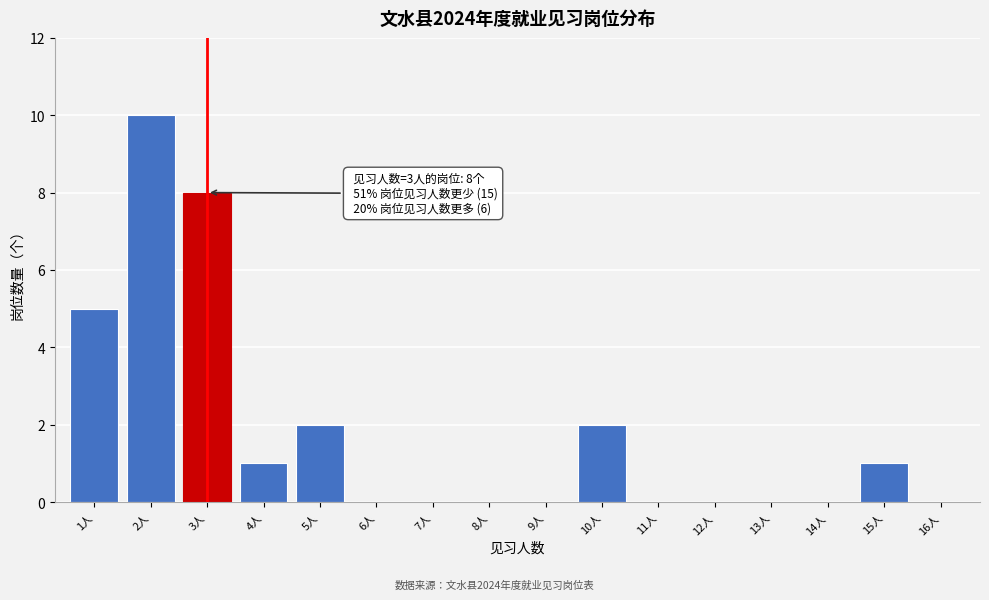

Over which range of the x-axis is the bar tallest?

1.5 to 2.5